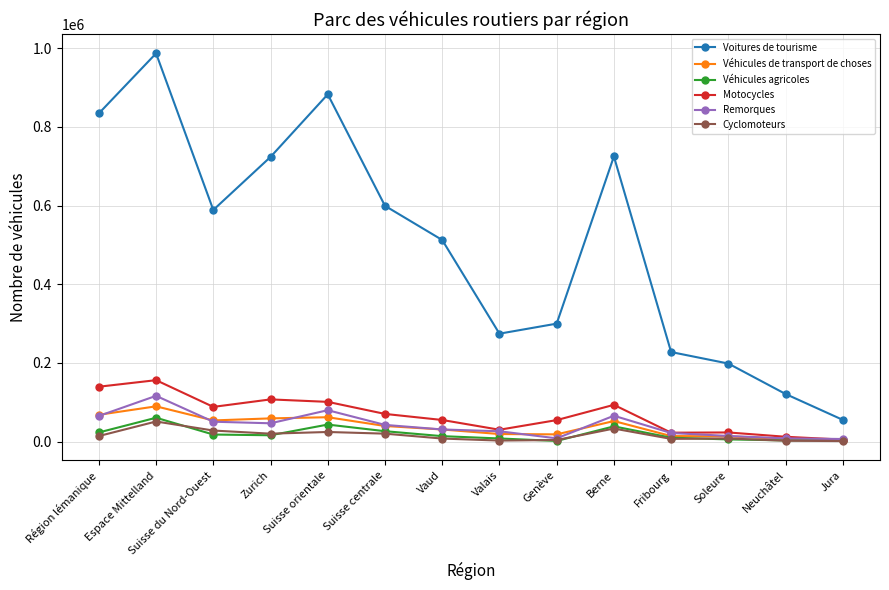

Where does the Remorques series first go above 42359?

Région lémanique